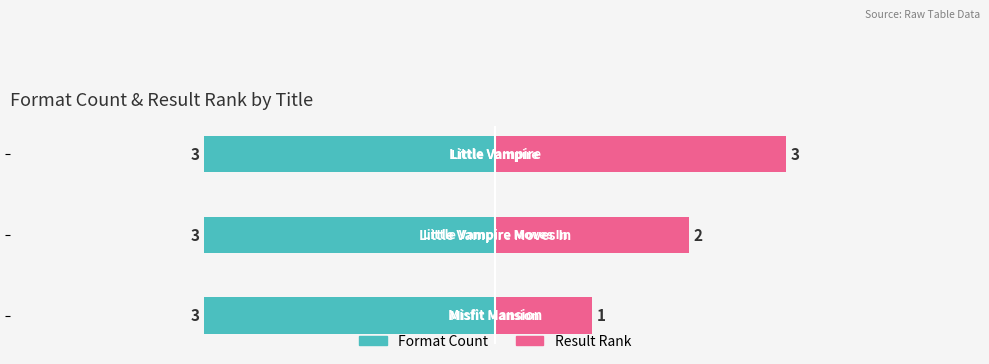

What is the sum of all Result Rank values?

6.0